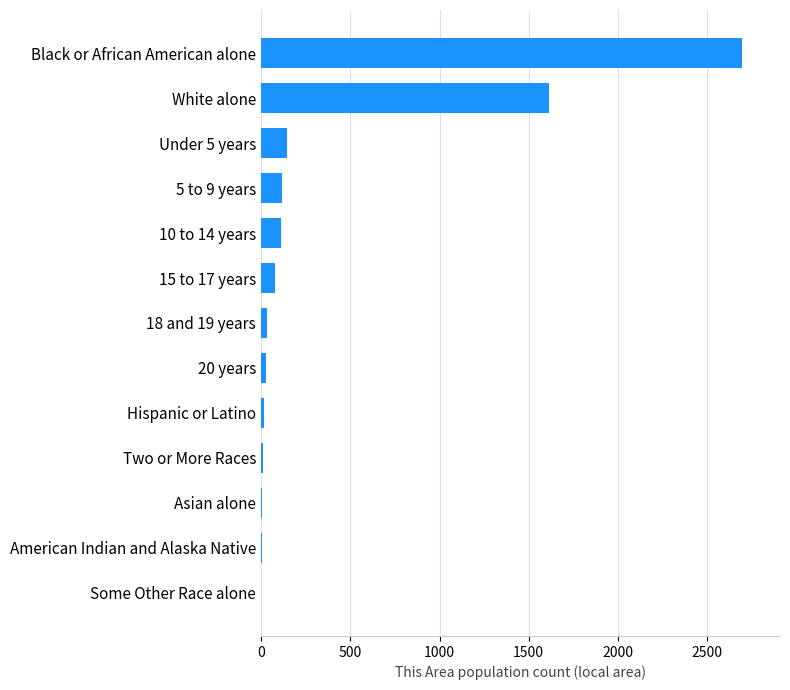

Is it true that the value at White alone is 1611?

True